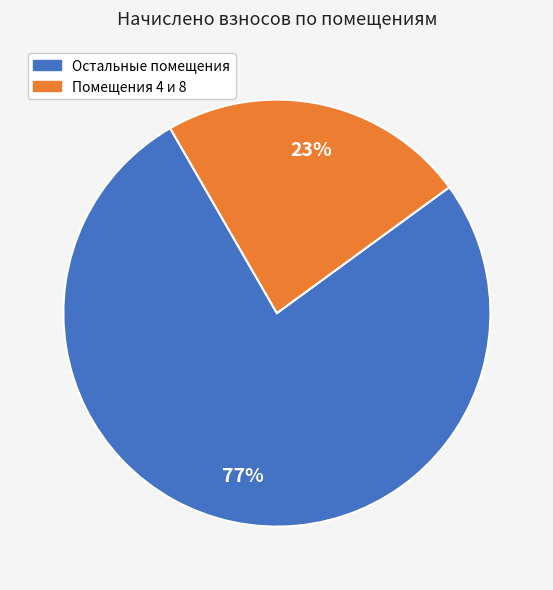

Does any single category account for the majority?

Yes